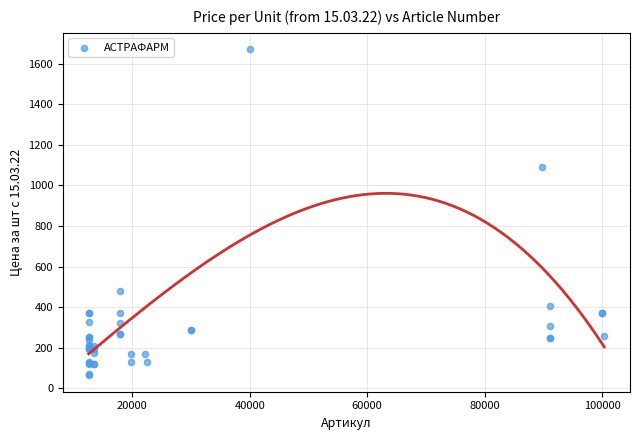

What Y value in the scatter plot is closest to 867?

1093.0